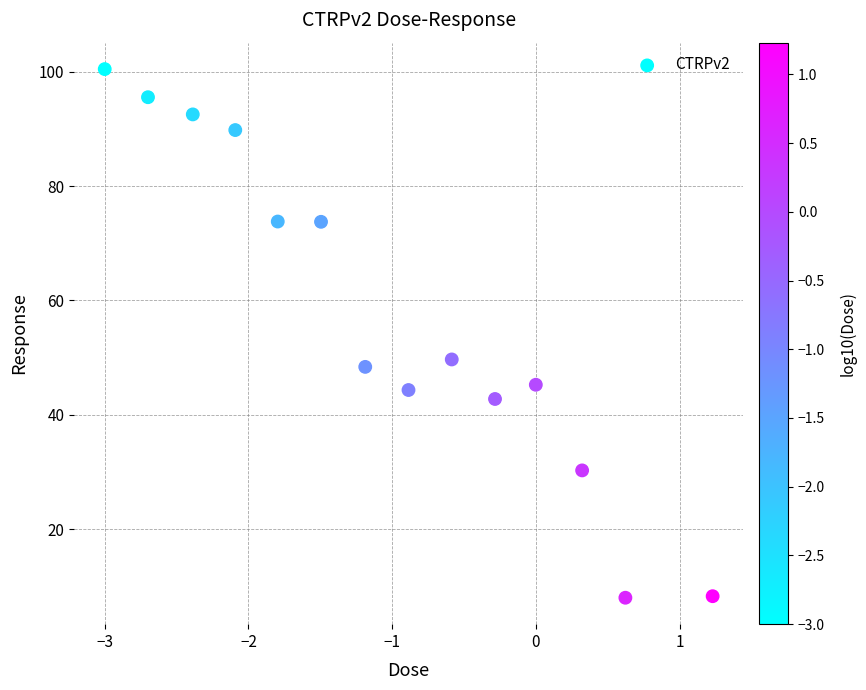

What is the range of Y values (max minus min)?

92.5